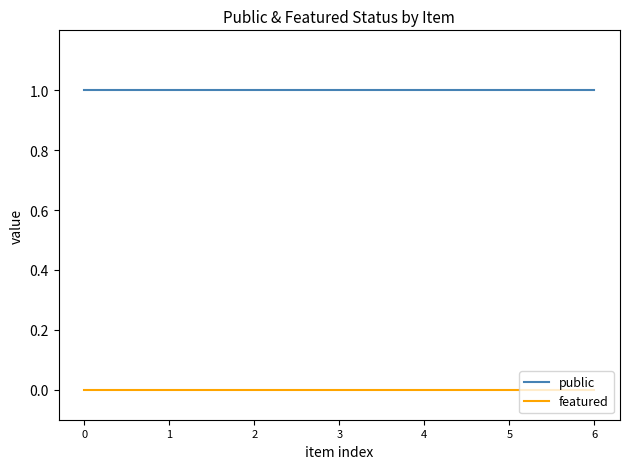

Is the value of public at 4 greater than the value of featured at 1?

Yes